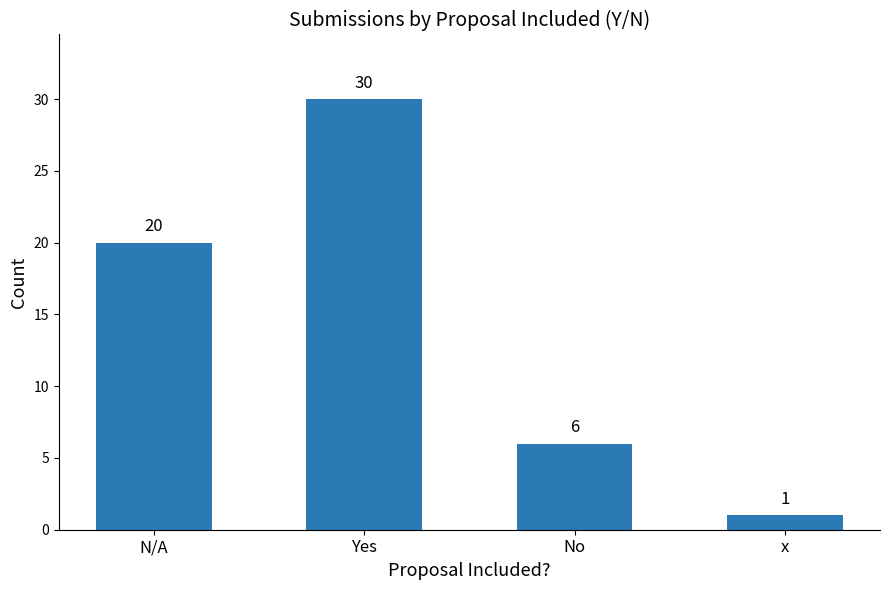

The chart shows a value of 6 at No. True or false?

True